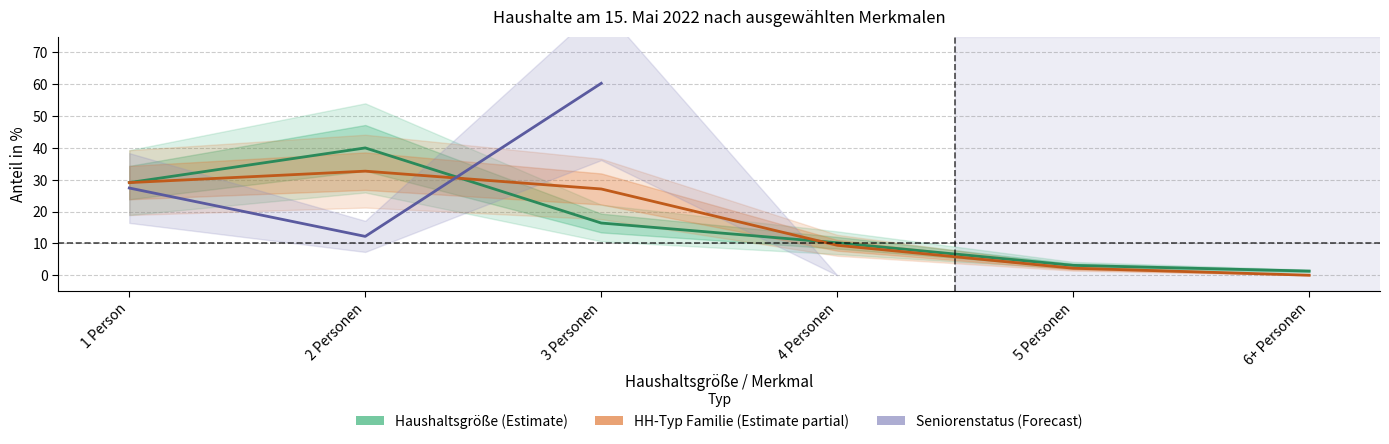

What is the sum of all Typ des privaten Haushalts (Familien) values?

100.5